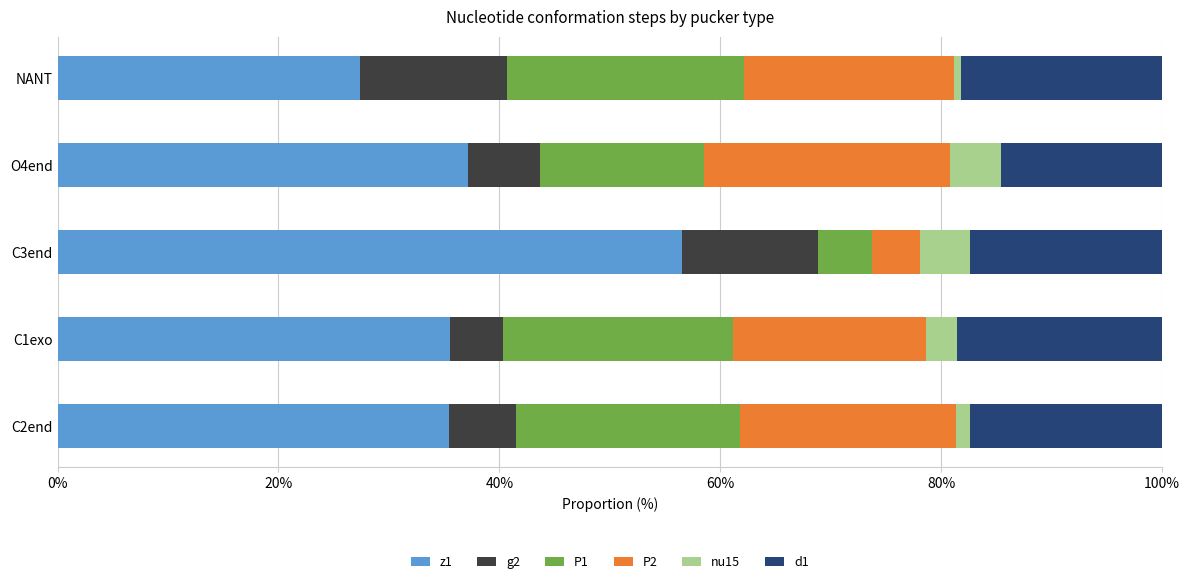

Is it true that z1 equals 97.6 at C3end?

False